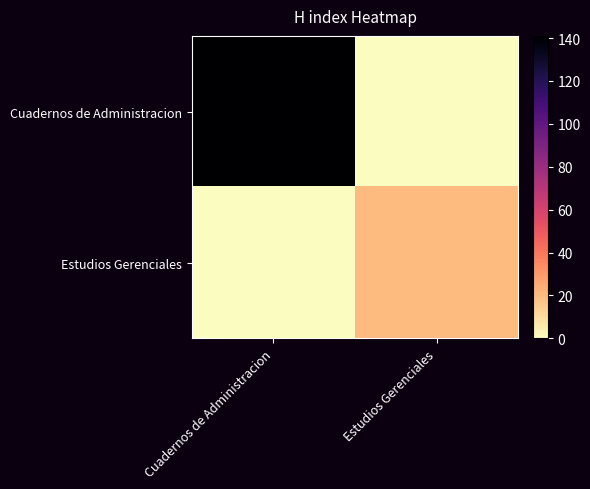

Between Cuadernos de Administracion and Estudios Gerenciales, which is larger?

Cuadernos de Administracion